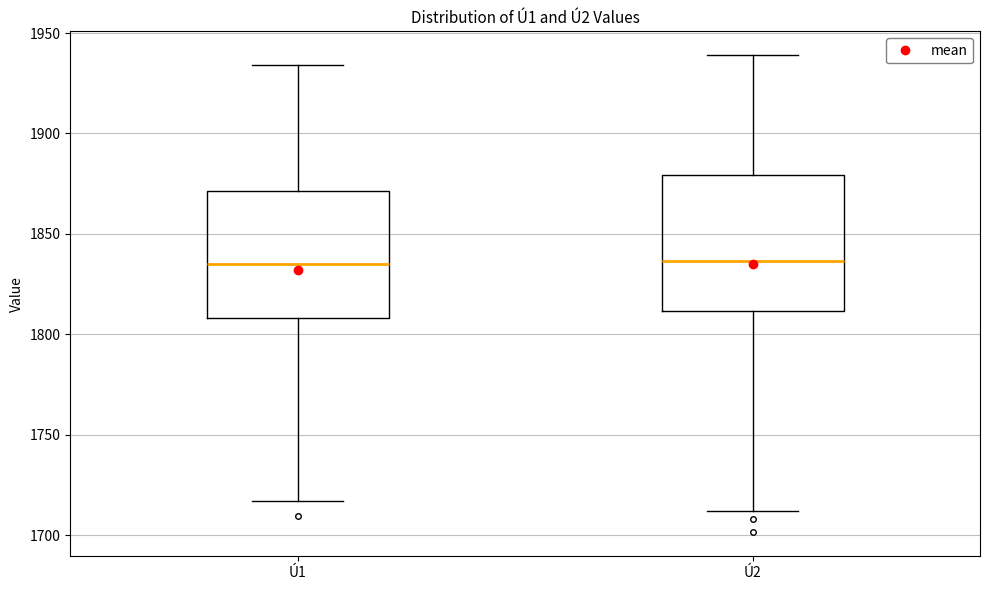

Where is the lower edge of the box for Ú2 on the y-axis? The values are not printed on the chart, so give them approximately, as read against the axis.

1810